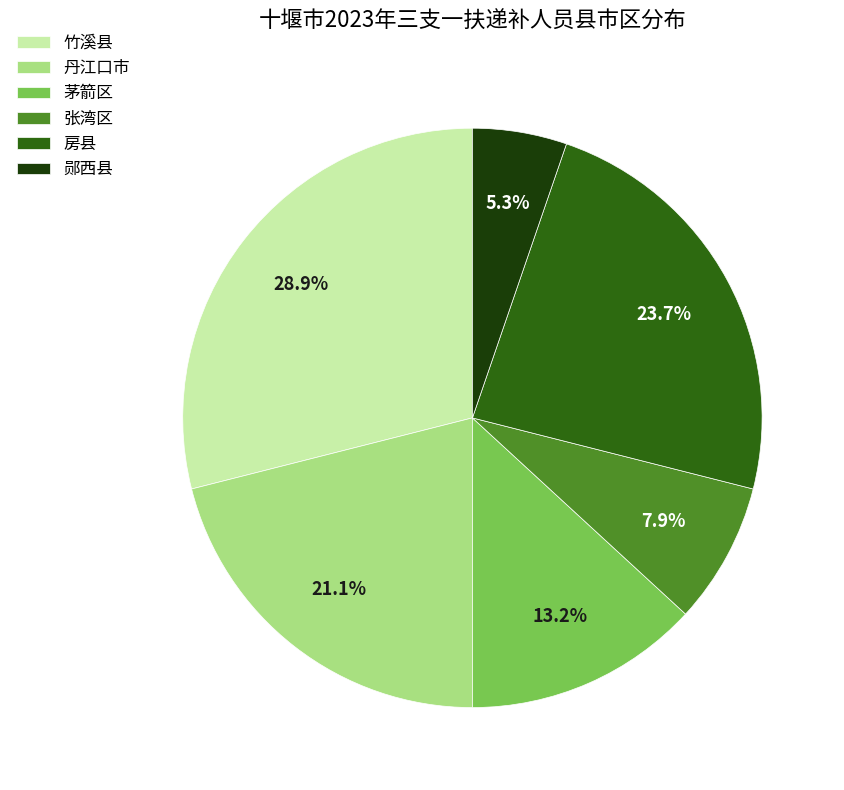

What percentage is the 张湾区 slice, to the nearest percent?

8%